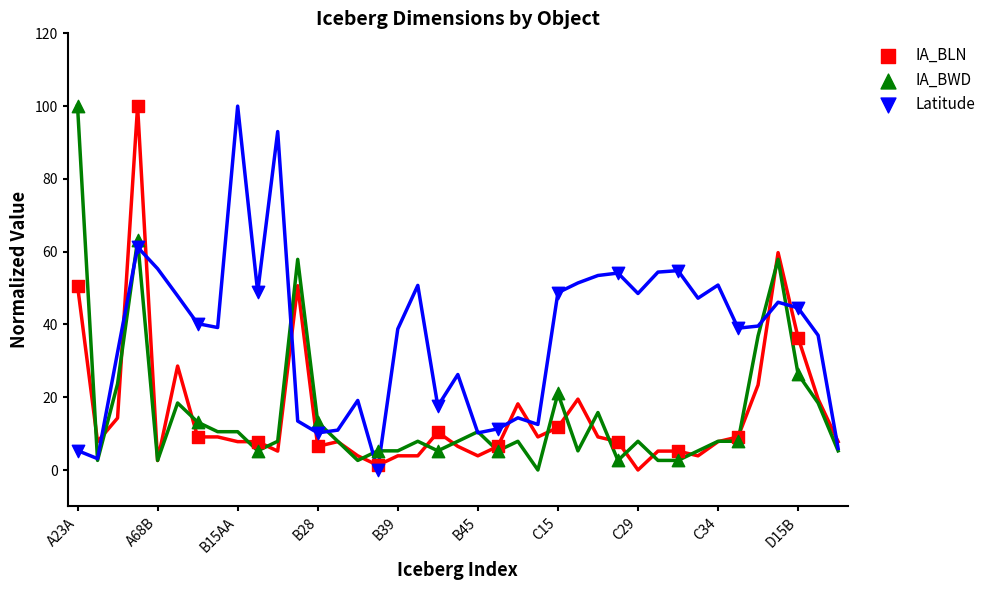

In the Latitude series, what Y value is closest to 30?

39.0